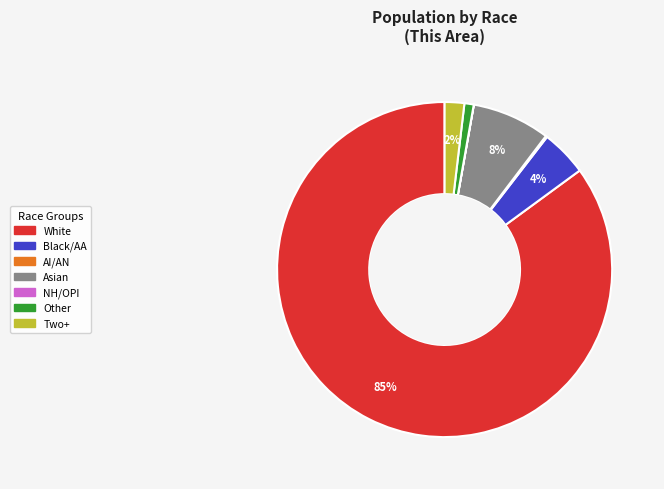

Does any single category account for the majority?

Yes